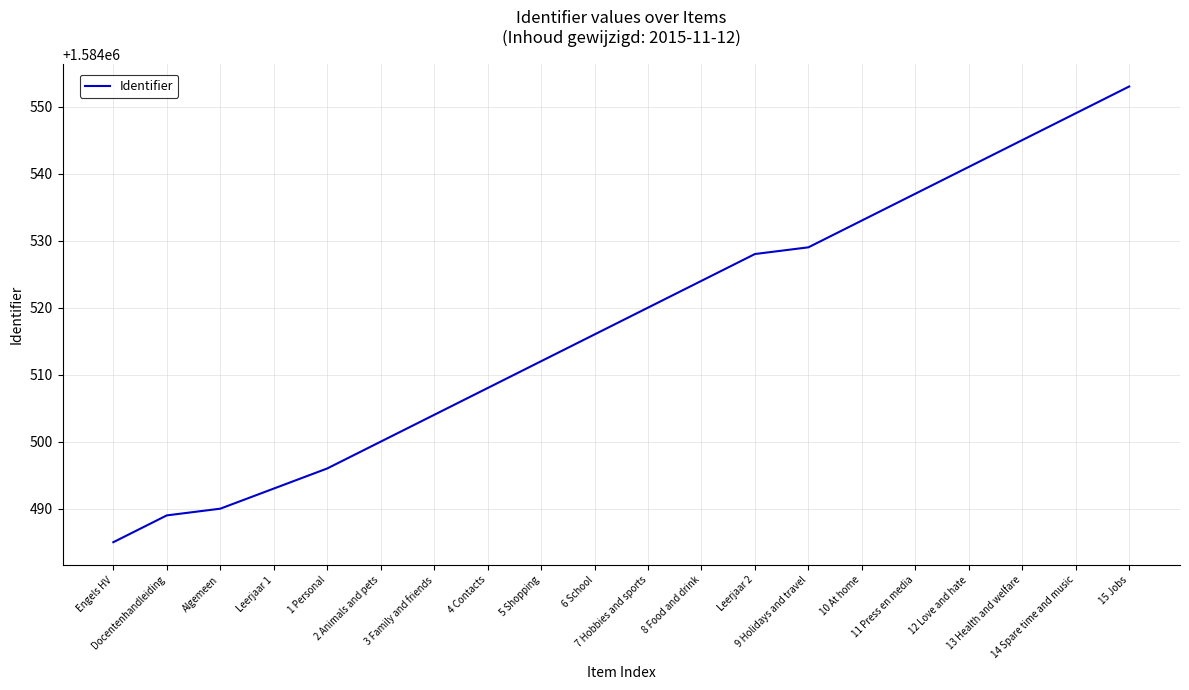

Approximately how many times larger is the value at Leerjaar 1 compared to 7 Hobbies and sports?

1.0